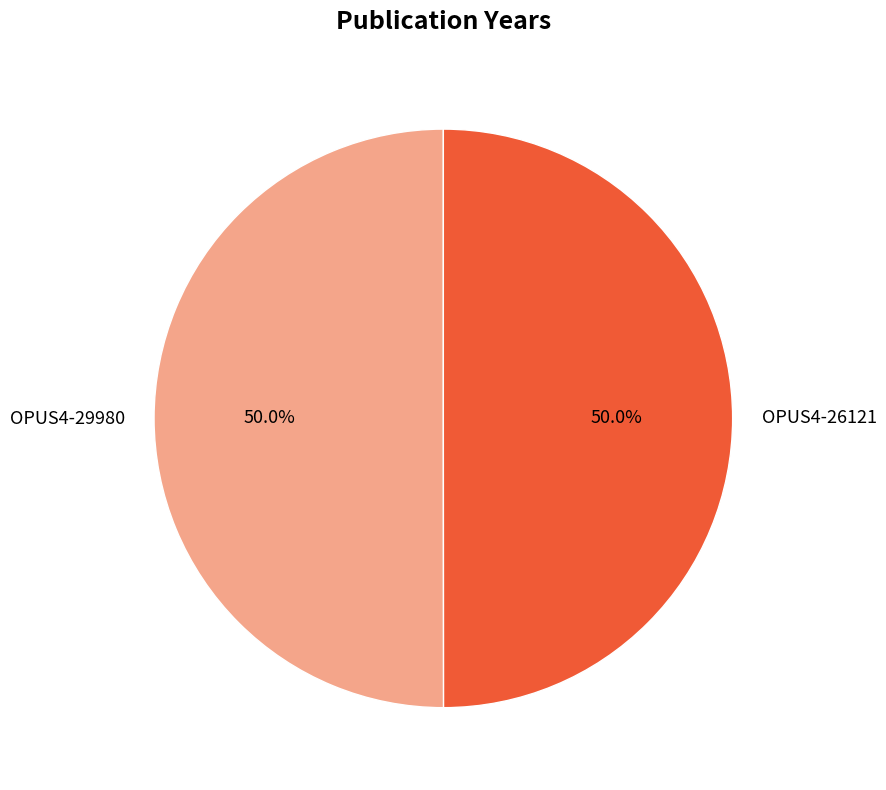

How many slices are in this pie chart?

2